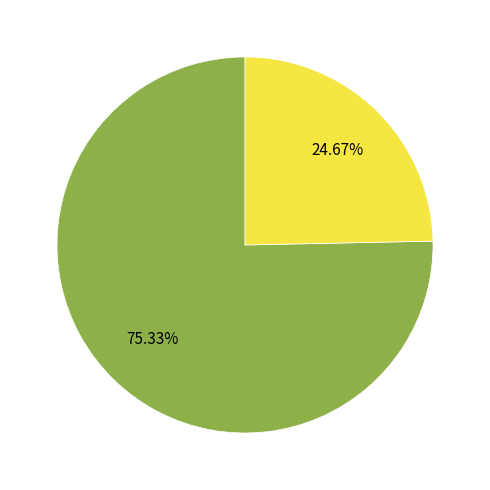

Is there any slice that represents more than half of the pie?

Yes